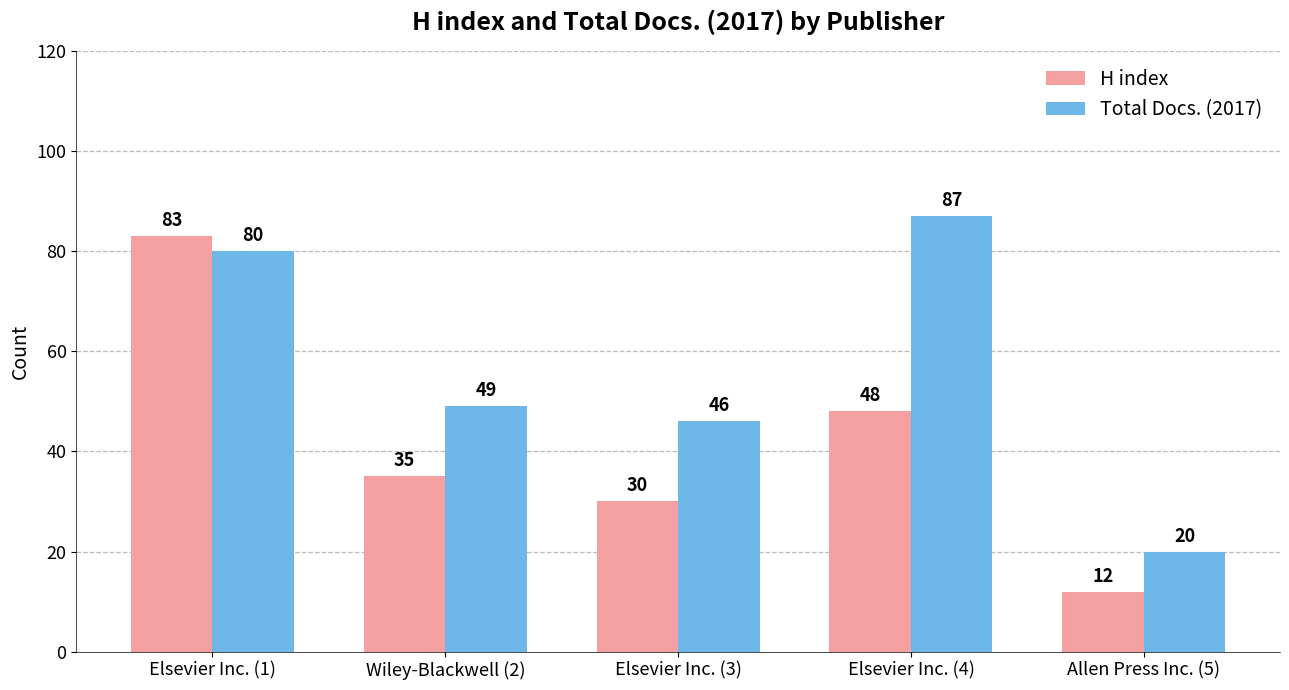

What is the total value across all series at Wiley-Blackwell (2)?

84